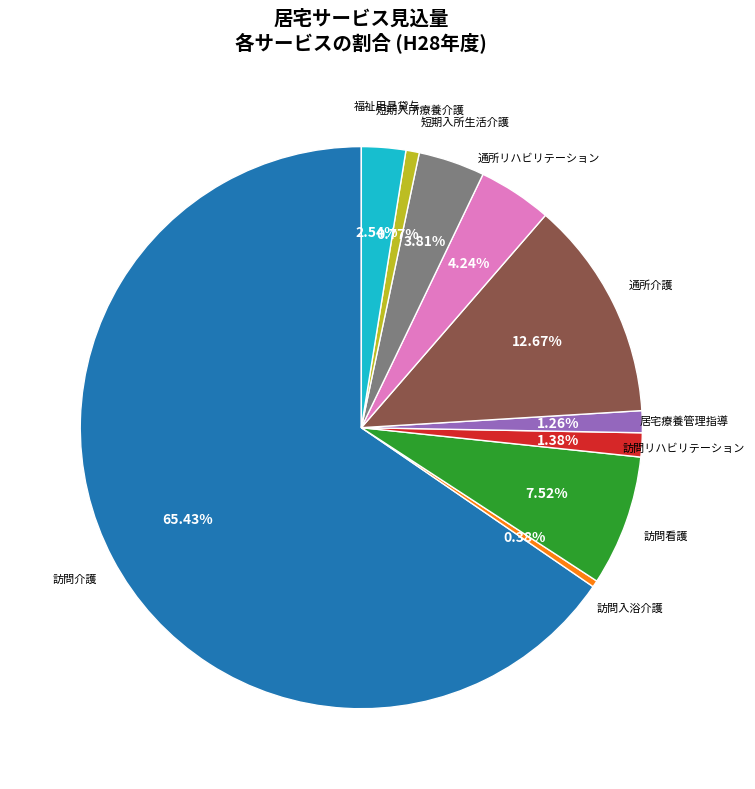

To the nearest percent, what is the average slice percentage?

10%